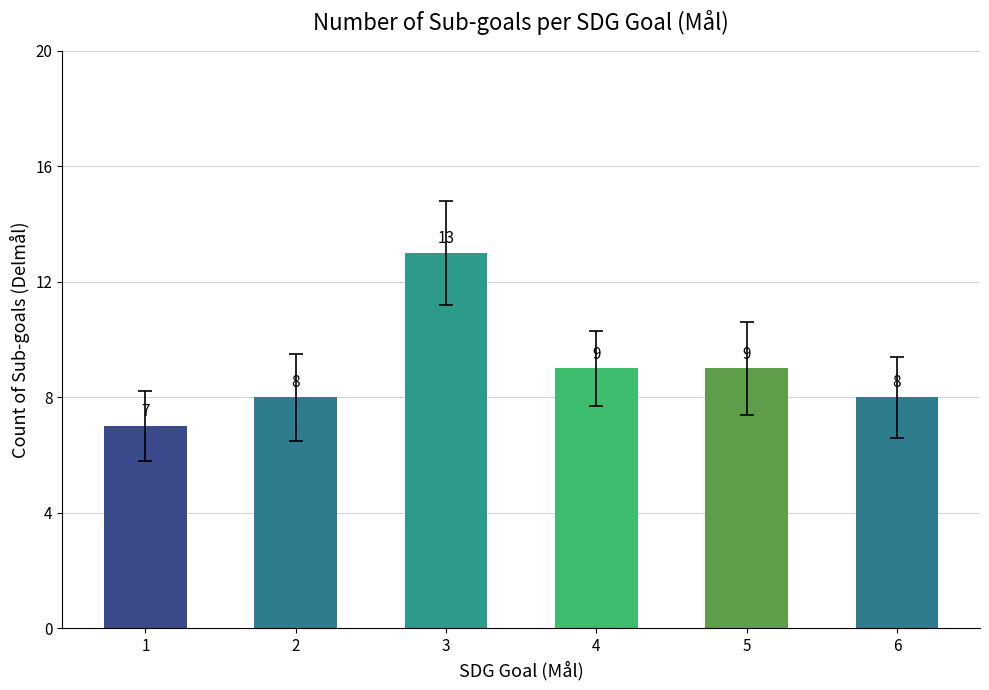

Reading left to right, transcribe all the data shown in this chart.

7	8	13	9	9	8